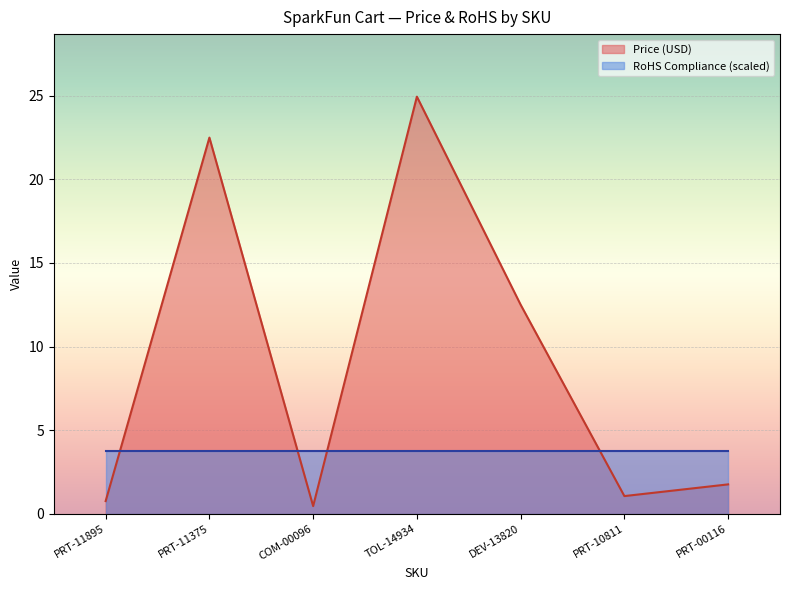

Rank the categories by value from highest to lowest.

TOL-14934, PRT-11375, DEV-13820, PRT-00116, PRT-10811, PRT-11895, COM-00096